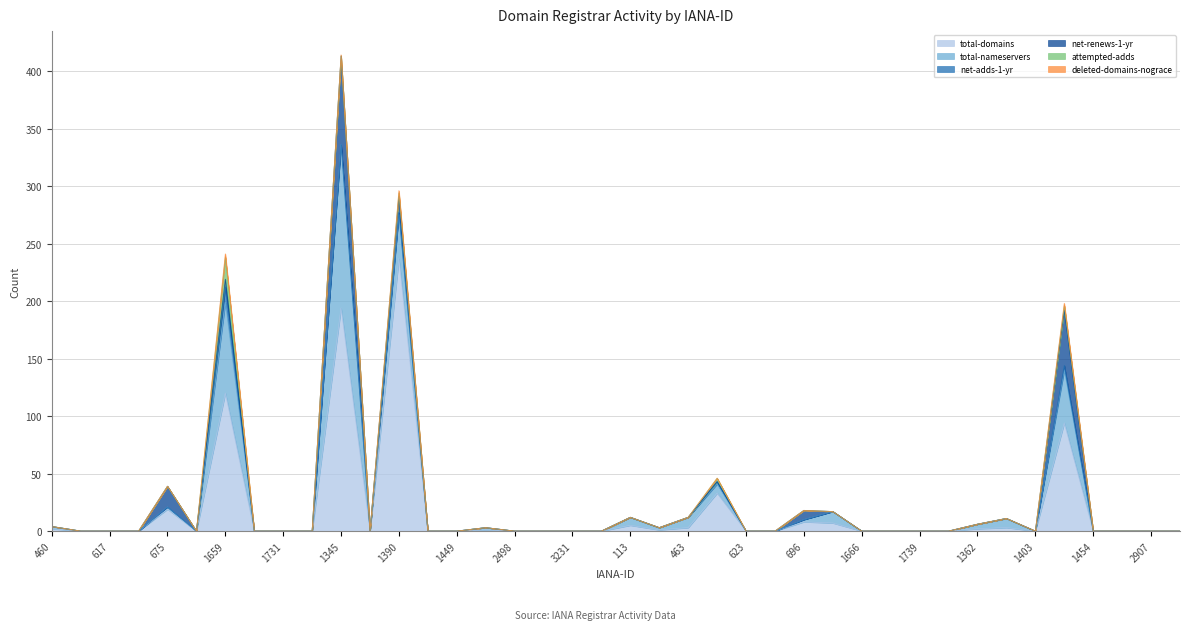

What is the label of the 23rd point from the left?

463